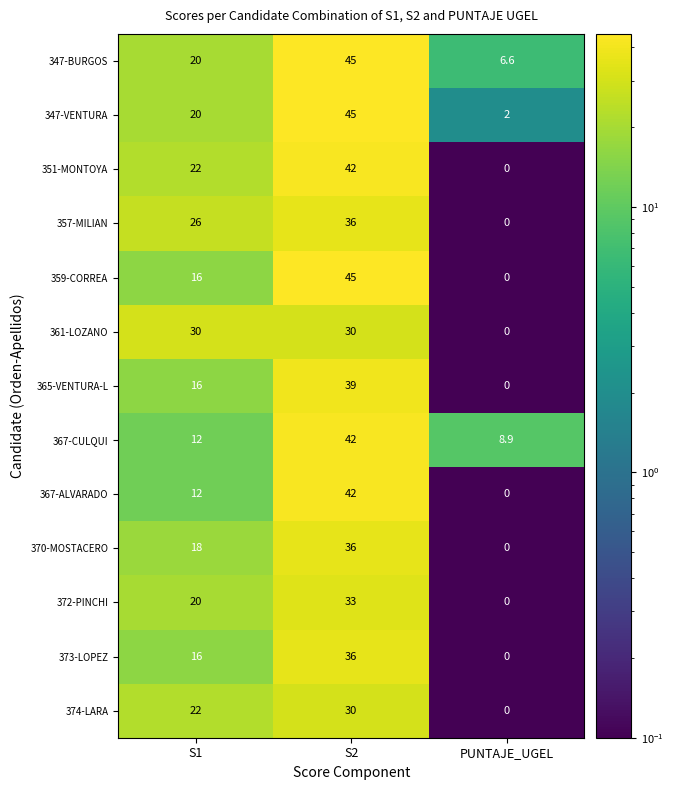

Which series has the largest total across all categories?

347-BURGOS